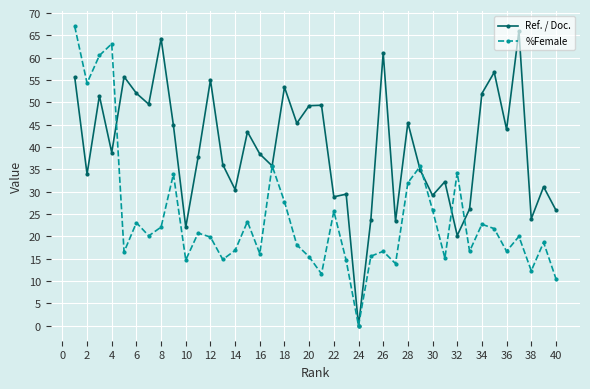

Which series has the largest range (max minus min)?

%Female